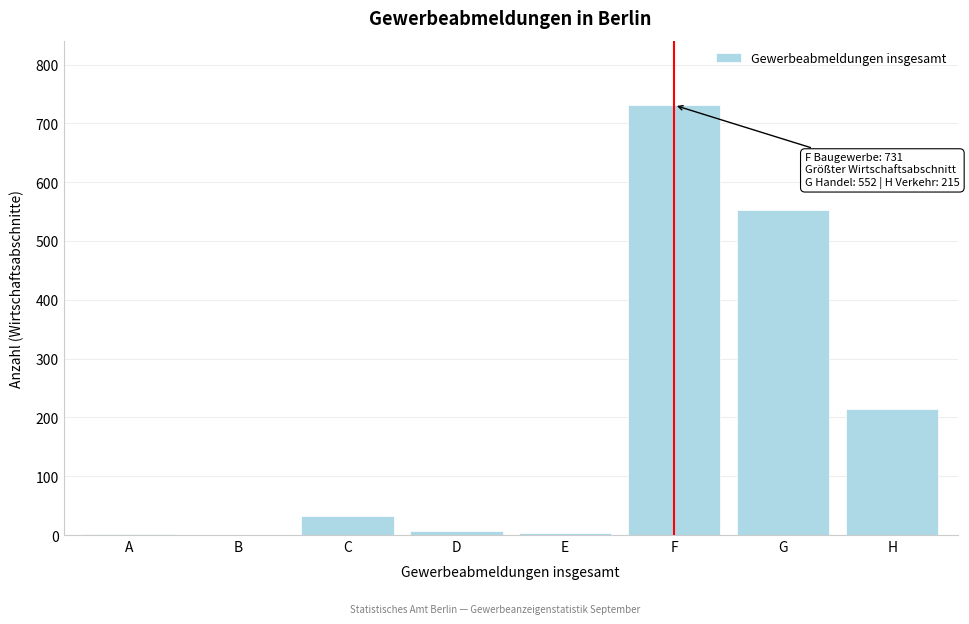

What is the sum of the values at G and B?

552